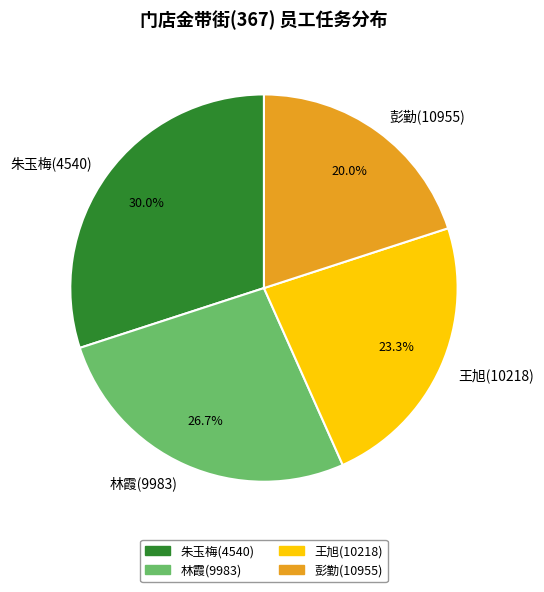

Which slice is the smallest?

彭勤(10955)